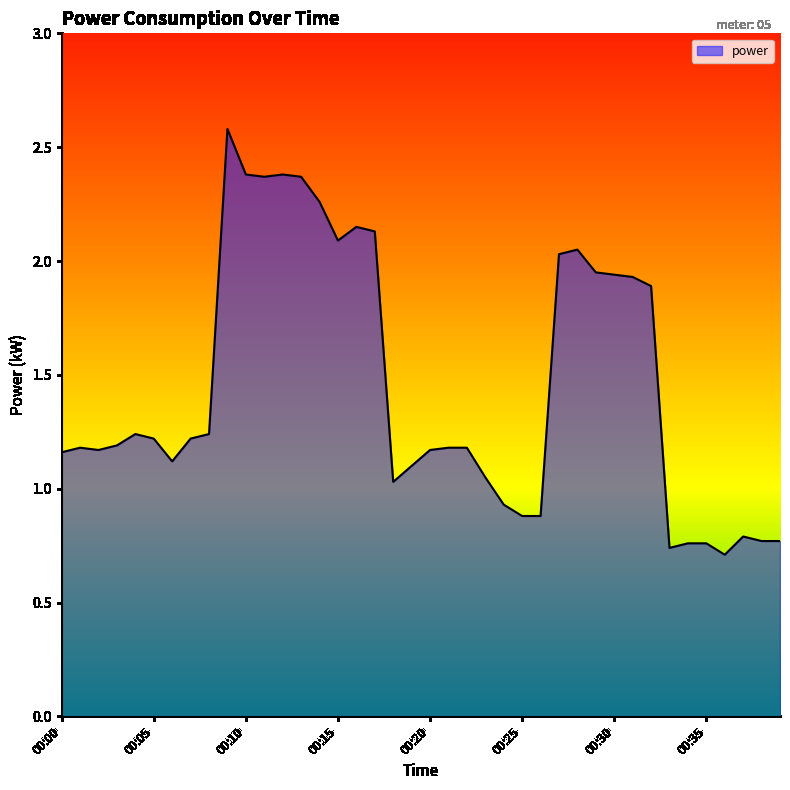

What is the greatest value displayed?

2.6